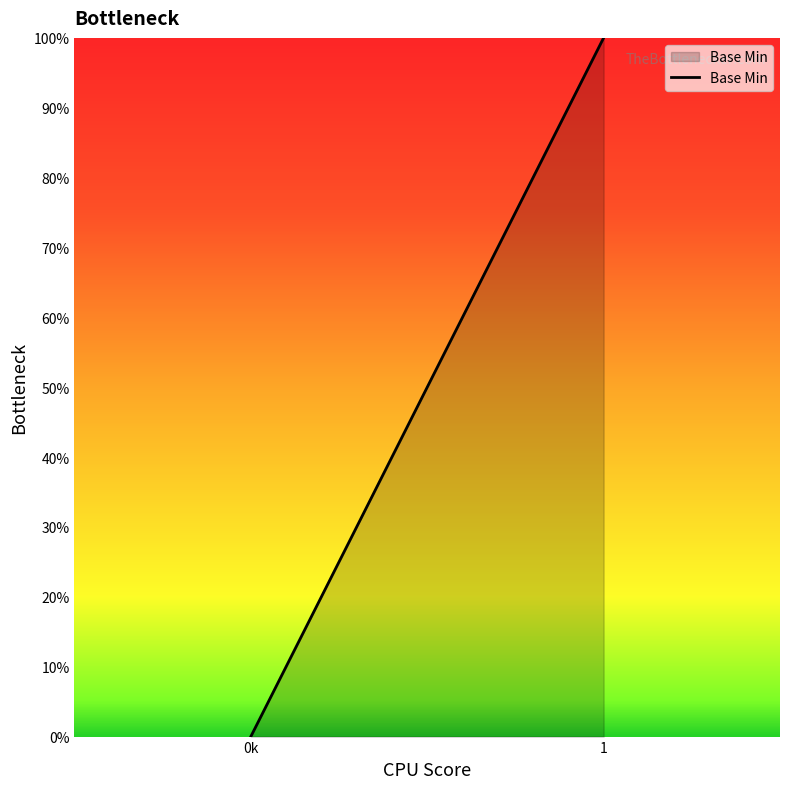

How many series are shown in this chart?

1